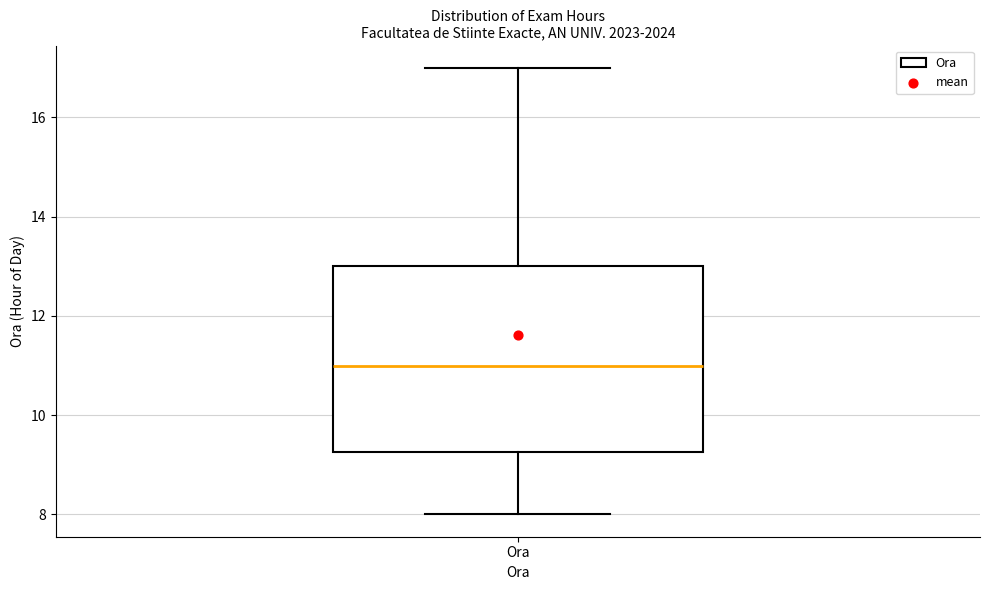

Read this box plot against the y-axis: the position of the median line, the range covered by the box, and the ends of both whiskers. The values are not printed on the chart, so give them approximately, as read against the axis.

median 11.0, box 9.2 to 13.0, whiskers 8.0 to 17.0